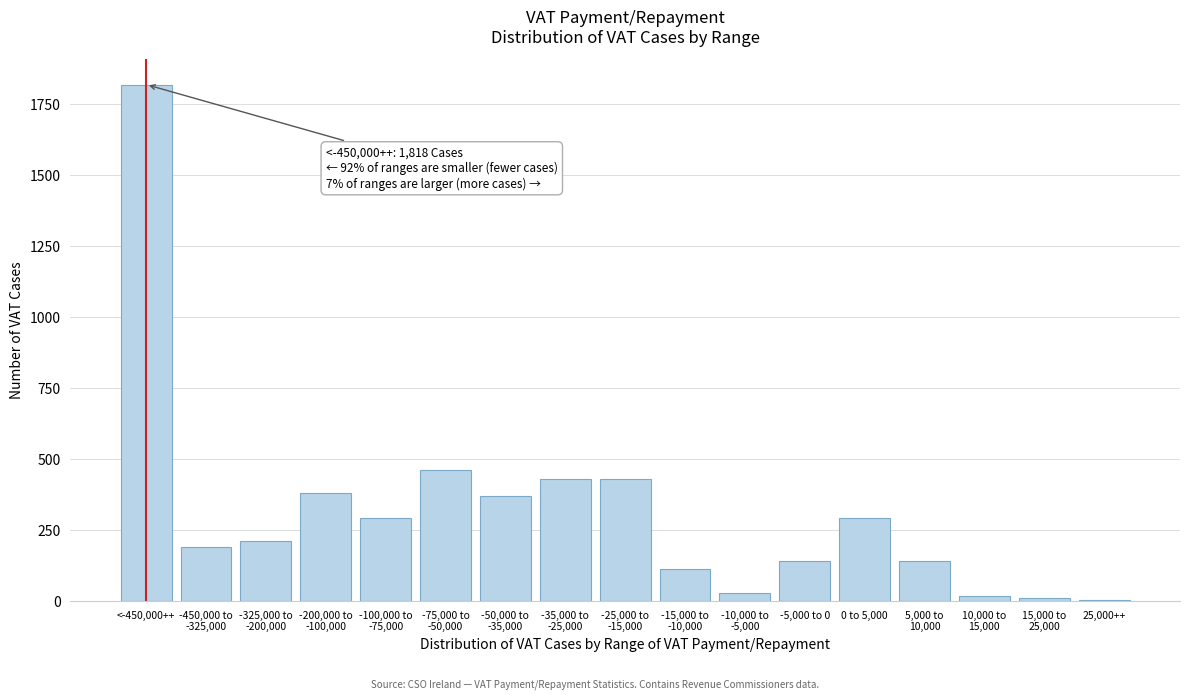

What is the maximum value shown in the chart?

1818